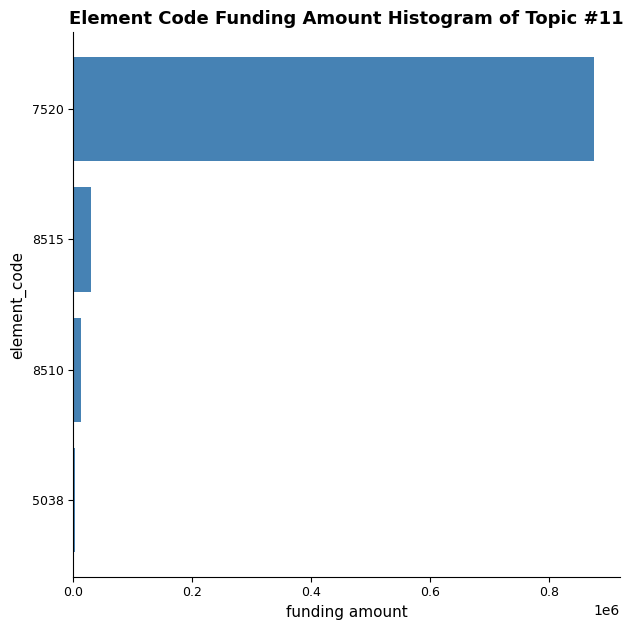

What is the sum of all values?

918748.8